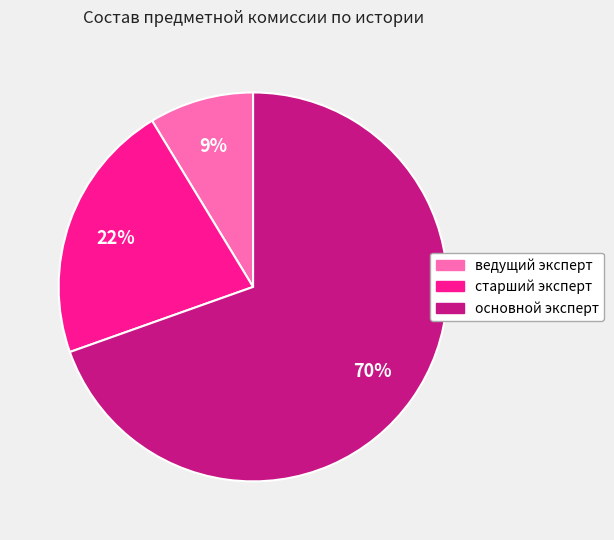

The основной эксперт slice represents 63% of the pie. True or false?

False